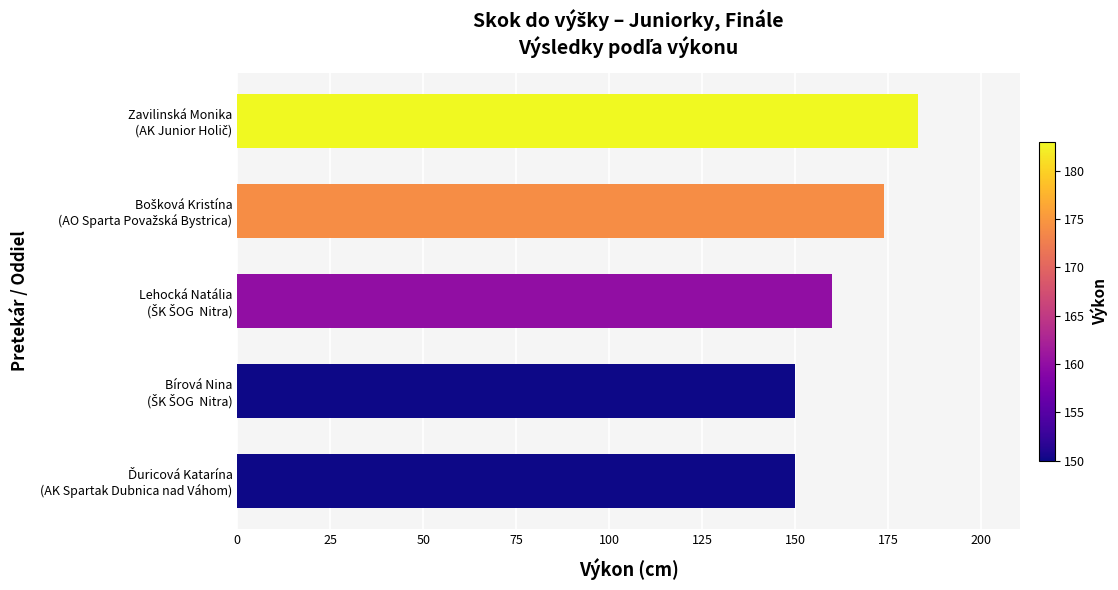

What is the maximum value shown in the chart?

183